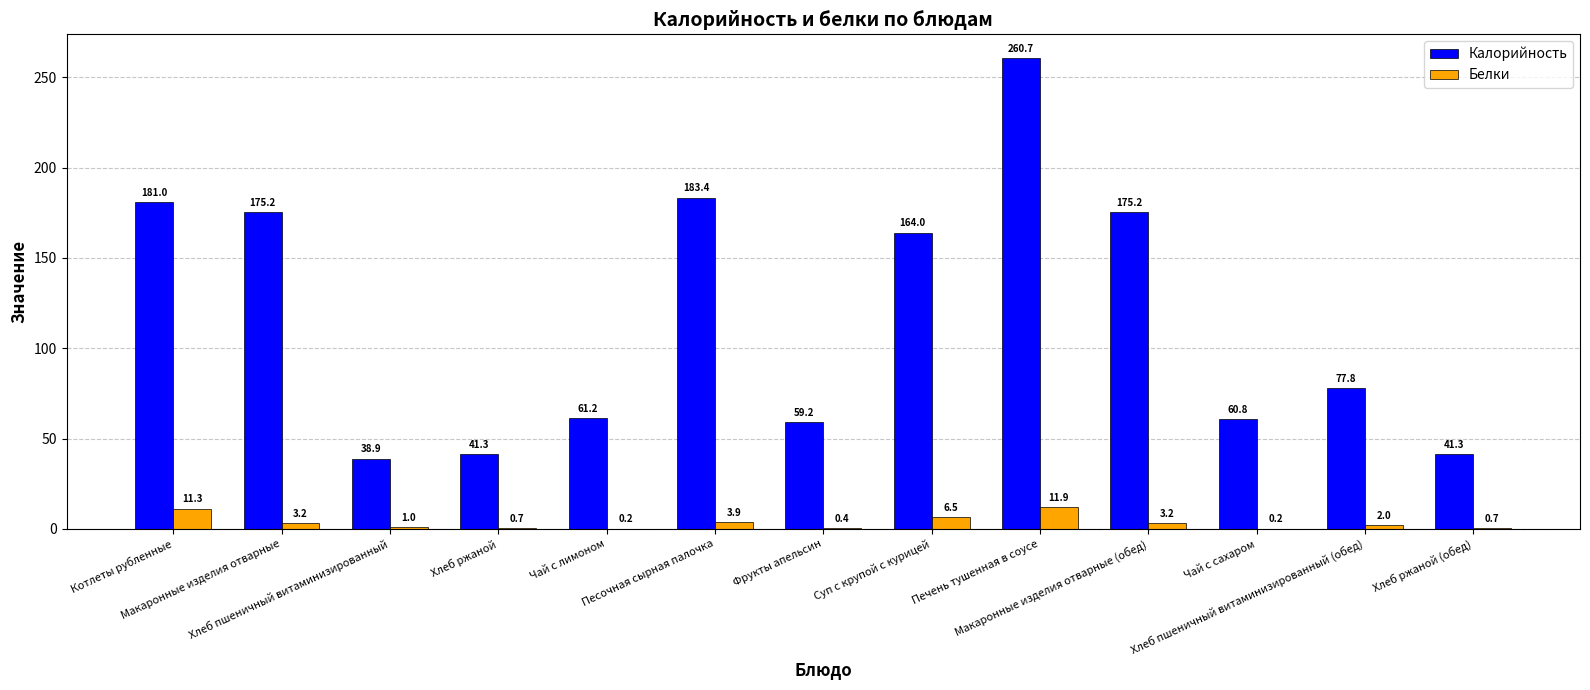

Which series has the largest total across all categories?

Калорийность